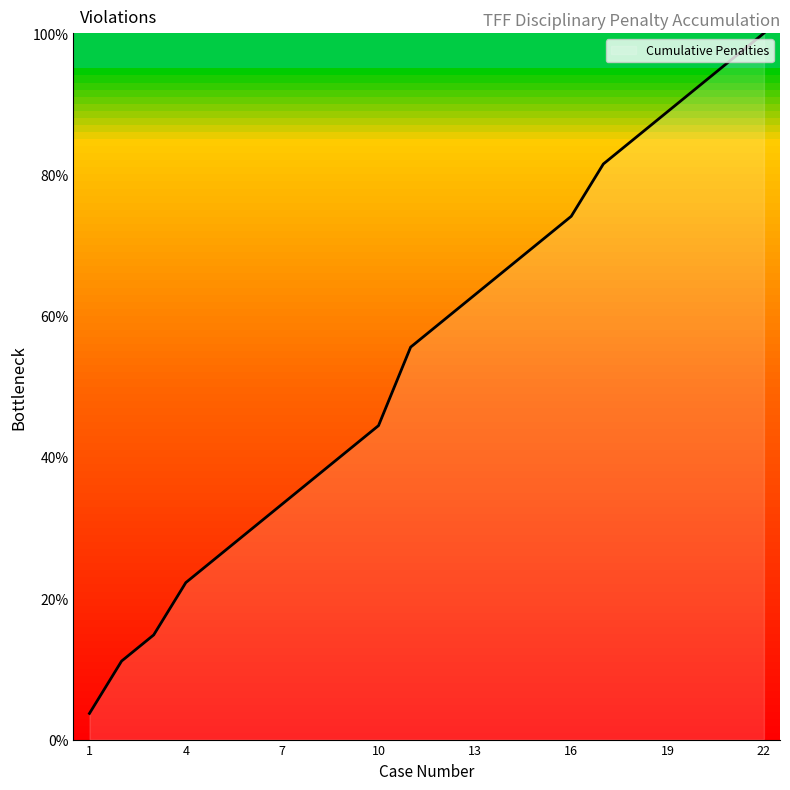

What is the maximum value shown in the chart?

100.0